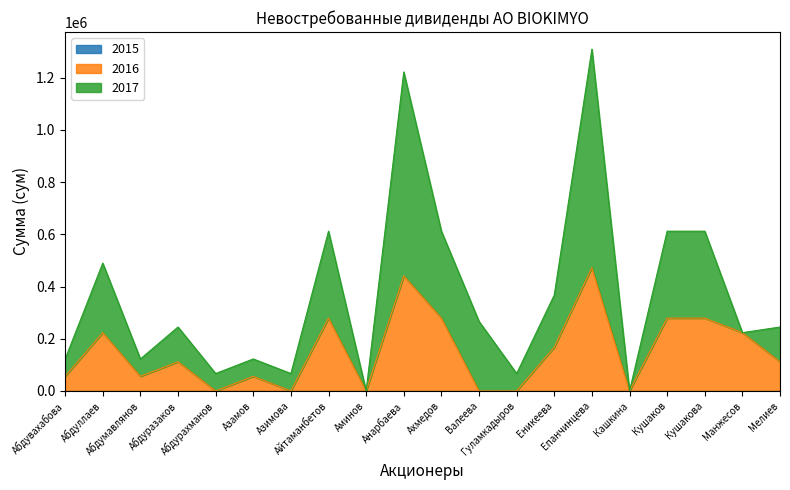

What is the difference between the second highest and minimum values in the 2017 series?

1222200